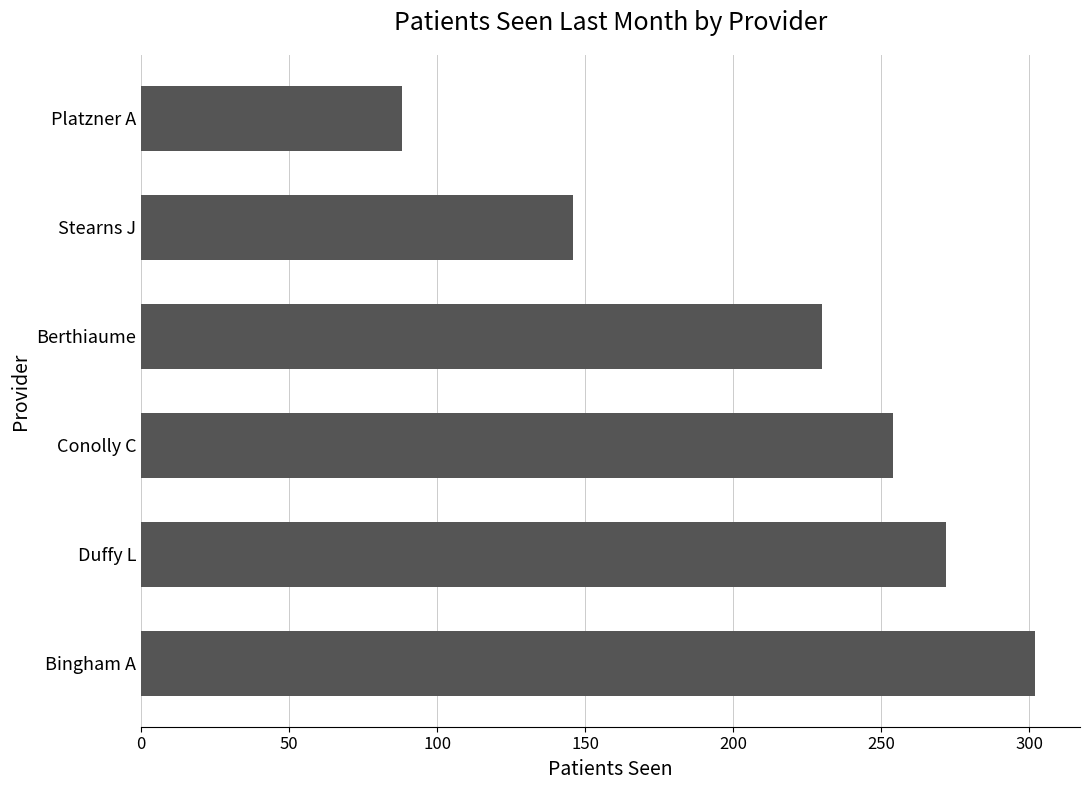

Reading bottom to top, transcribe all the data shown in this chart.

Bingham A=302	Duffy L=272	Conolly C=254	Berthiaume=230	Stearns J=146	Platzner A=88